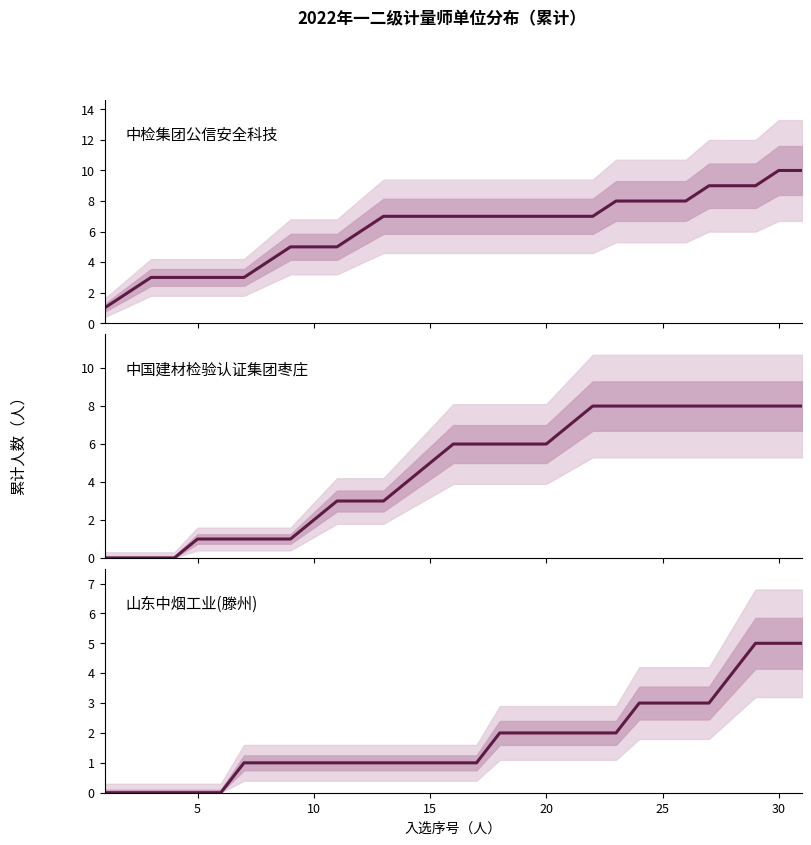

Is it true that 中国建材检验认证集团枣庄 equals 3 at 23?

False